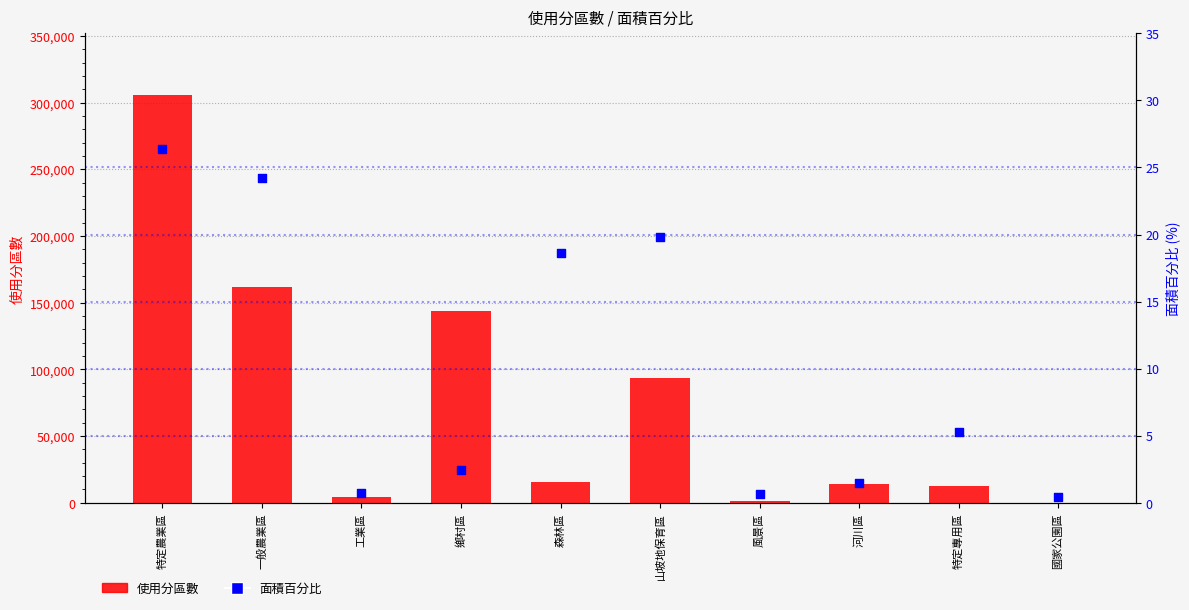

At how many categories does at least one series exceed 186263?

1